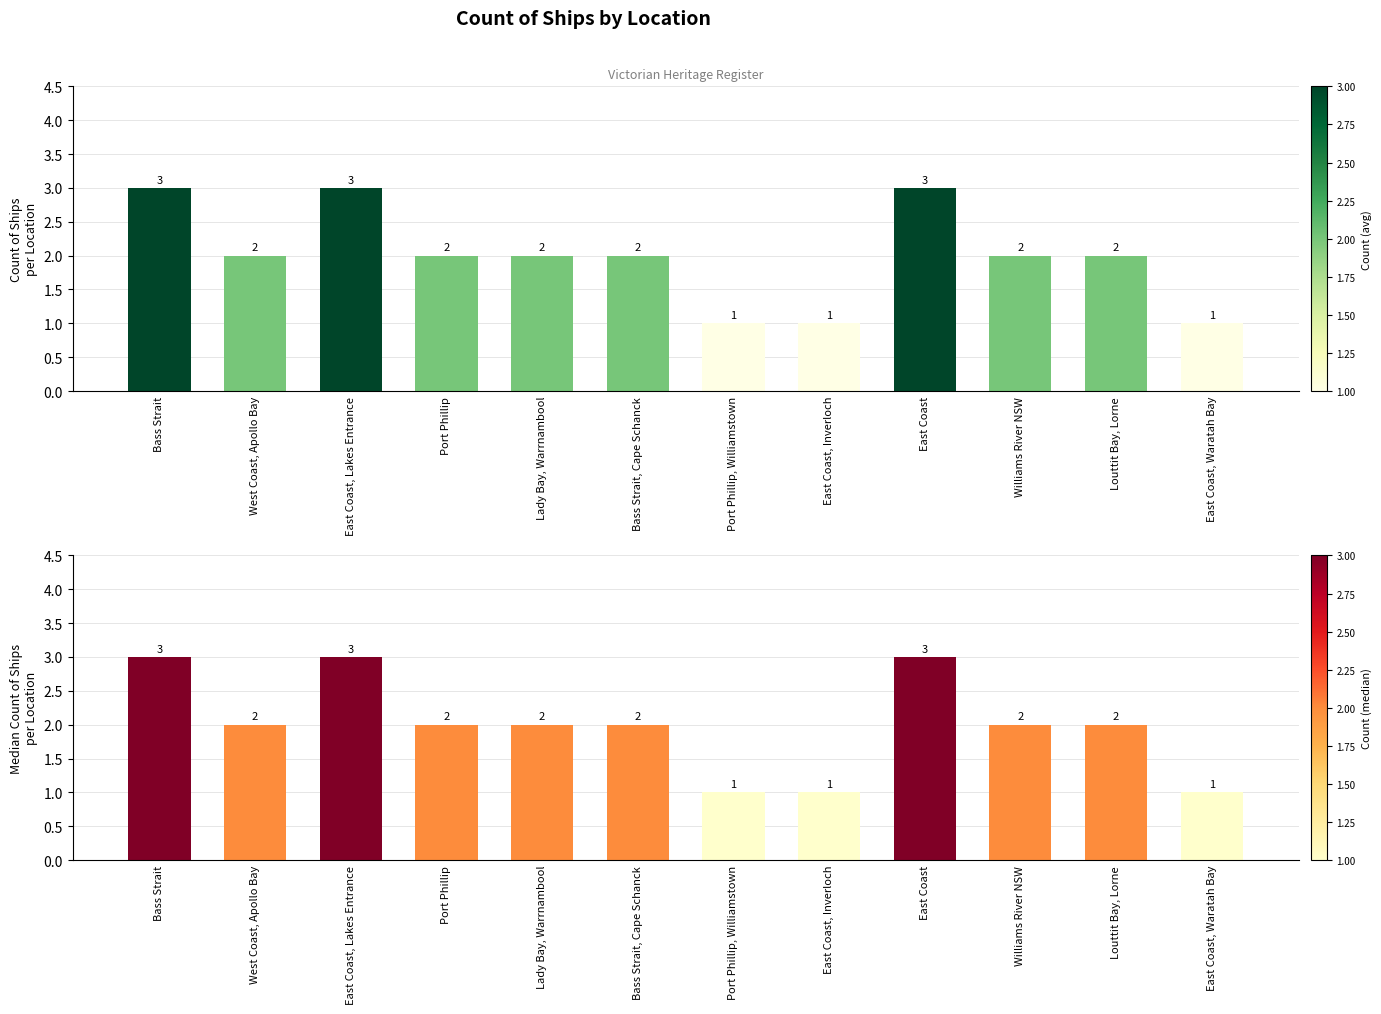

What is the highest value of the Count (avg) series?

3